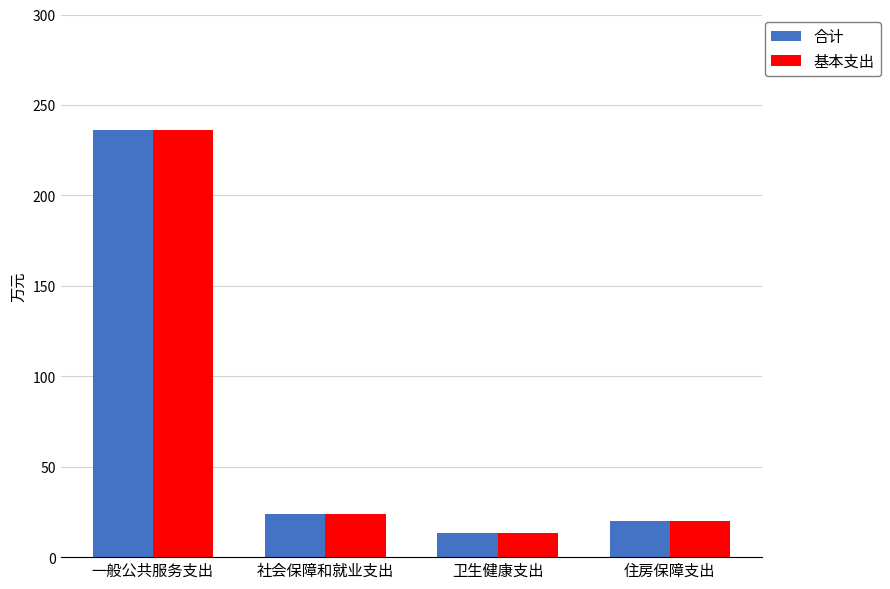

How many data points in 合计 are less than 23?

2